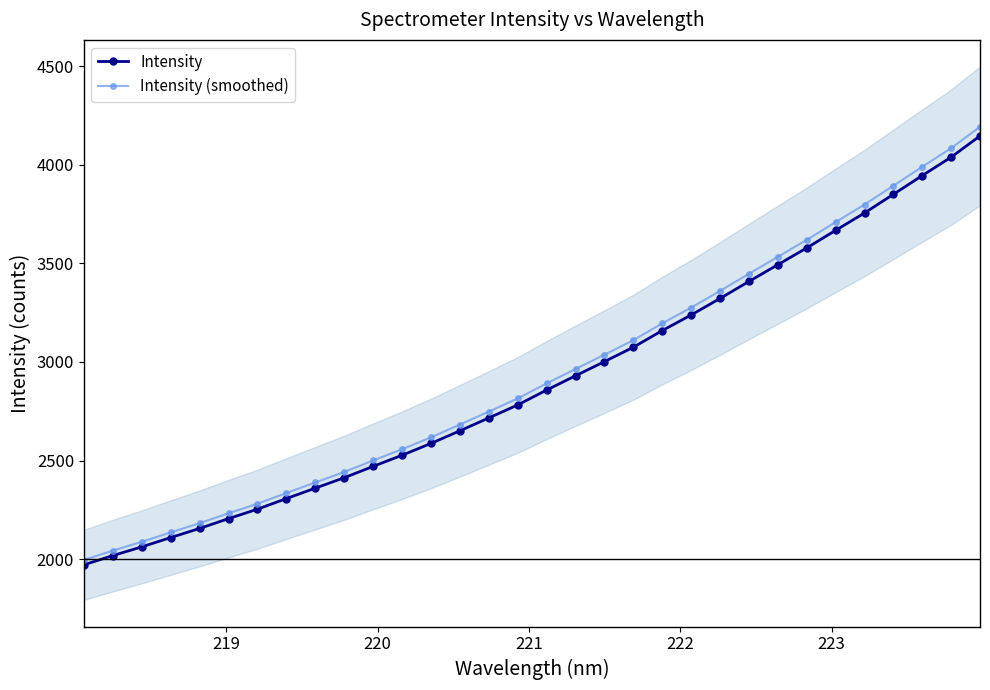

What is the maximum value for Intensity?

4145.6